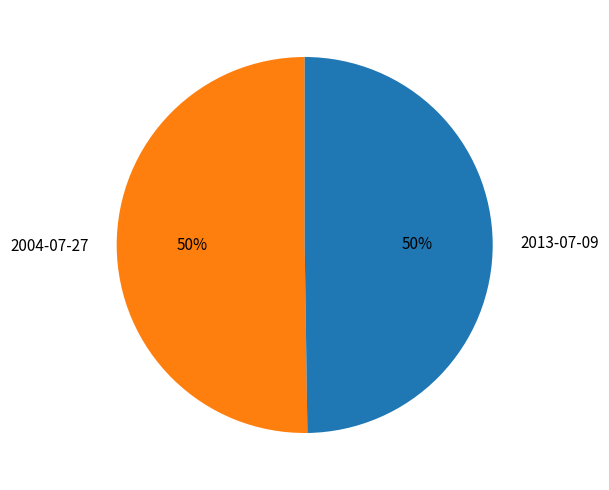

What is the ratio of the value at 2004-07-27 to the value at 2013-07-09?

1.0